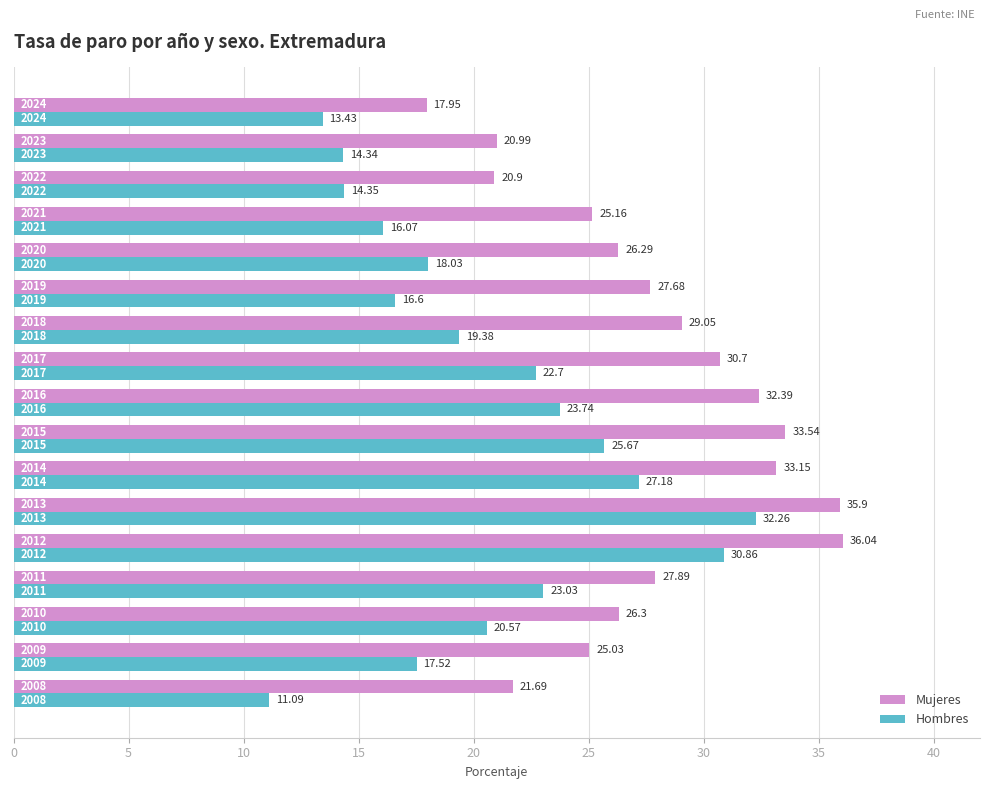

Rank the series by their average value, from highest to lowest.

Mujeres, Hombres